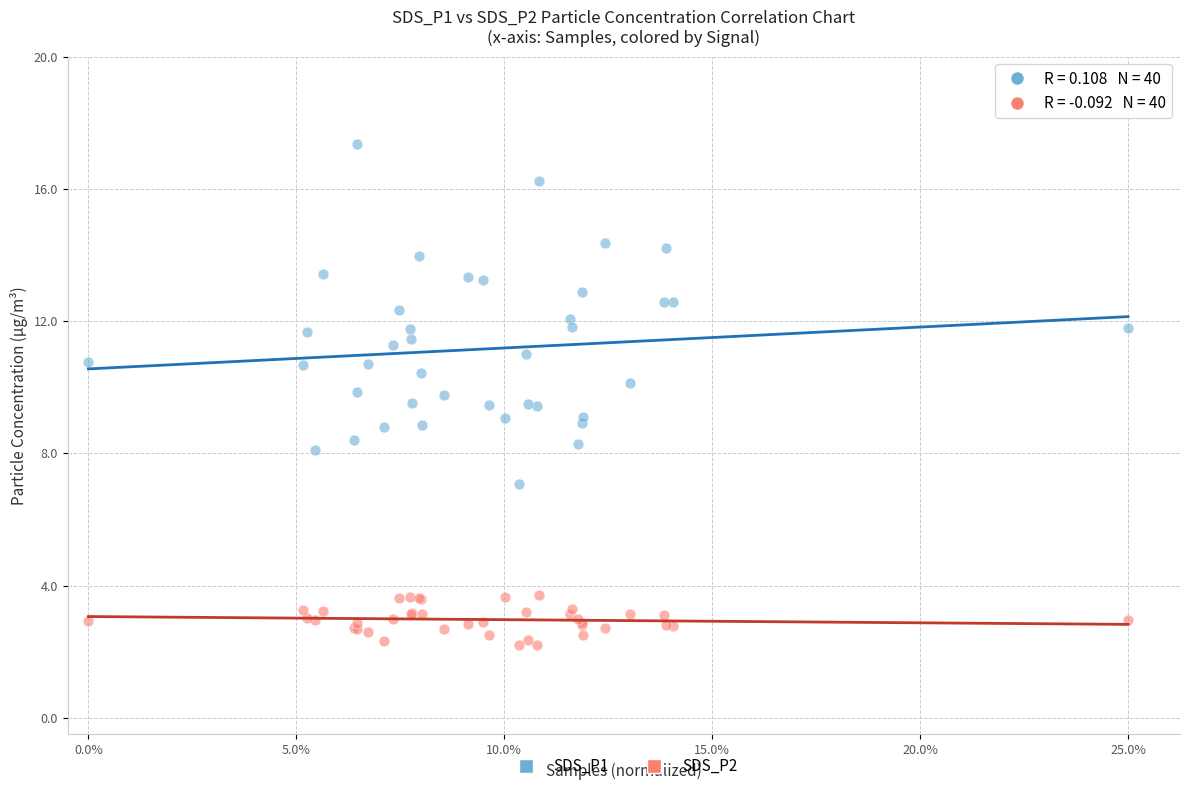

Which series reaches the maximum Y coordinate?

SDS_P1